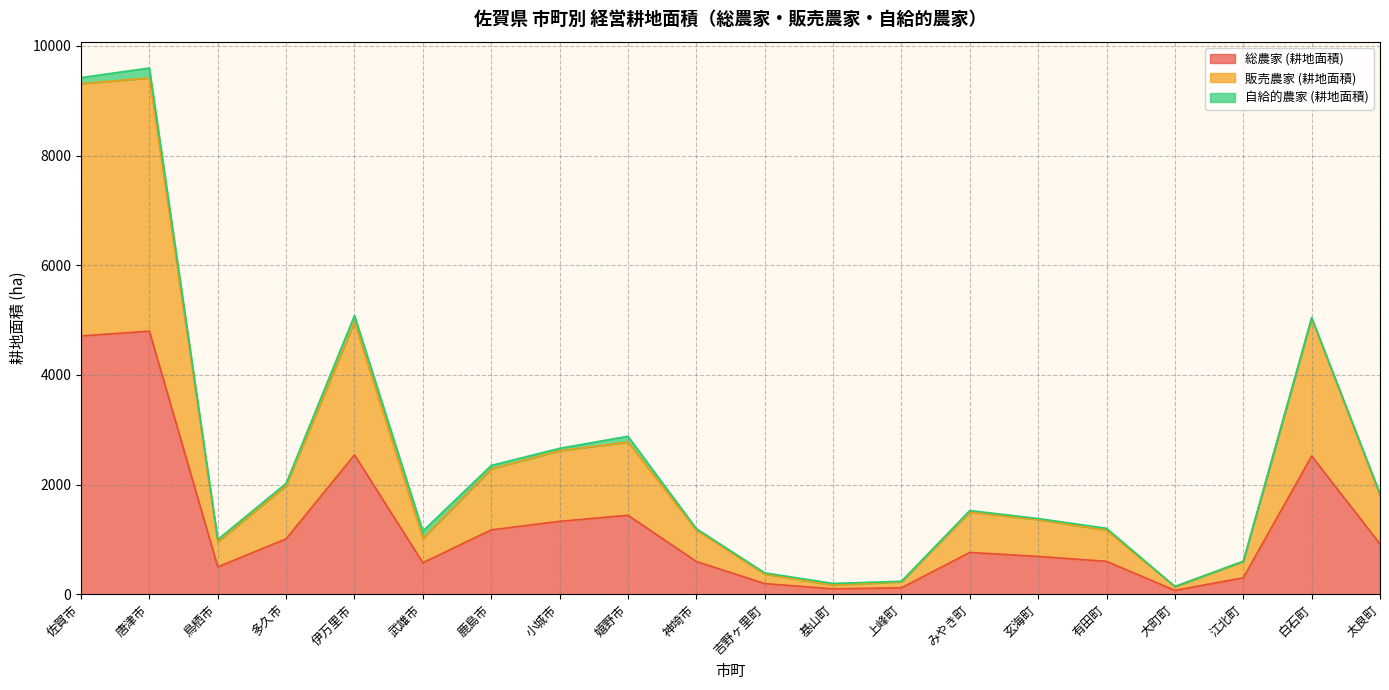

The value of 販売農家 (耕地面積) at 基山町 is 59. True or false?

False